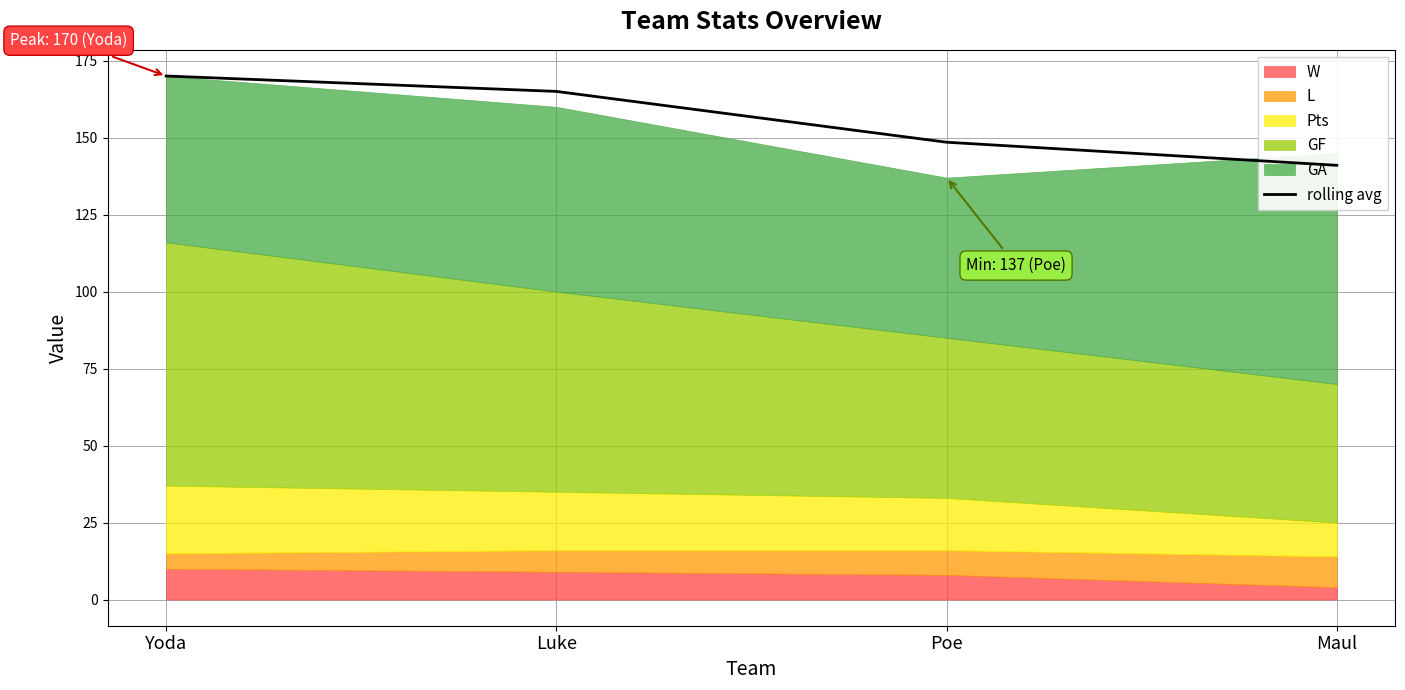

How many lines are shown in the chart?

1